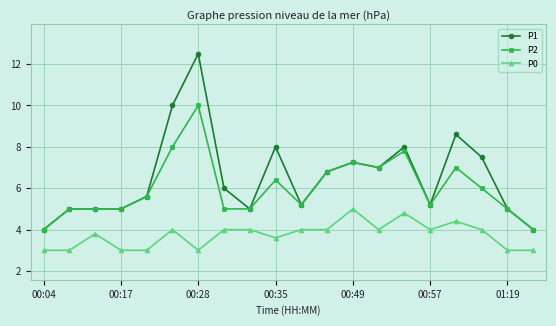

List the series in order of their peak value, lowest first.

P0, P2, P1